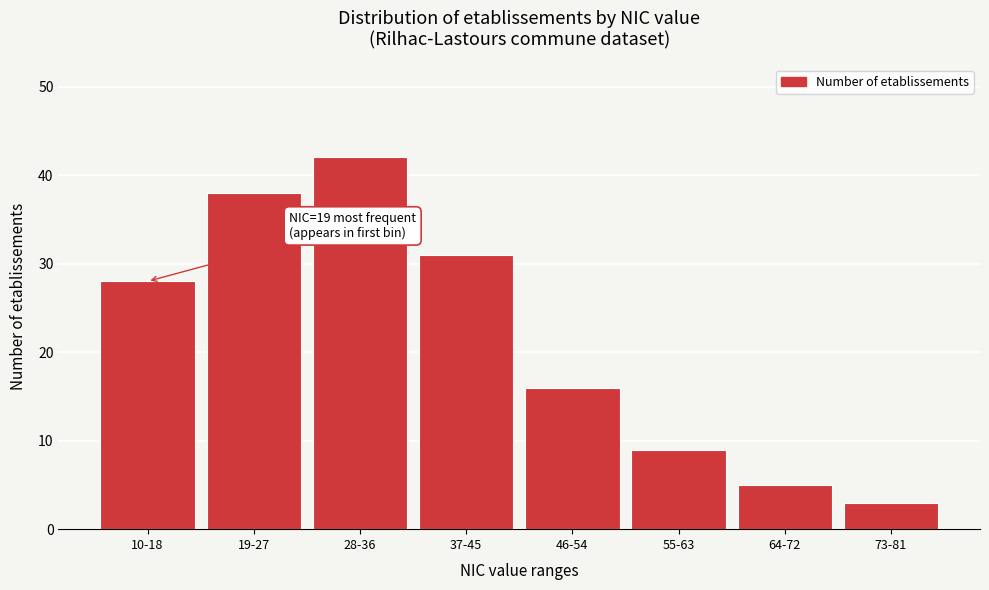

Reading left to right, transcribe all the data shown in this chart.

10-18=28	19-27=38	28-36=42	37-45=31	46-54=16	55-63=9	64-72=5	73-81=3